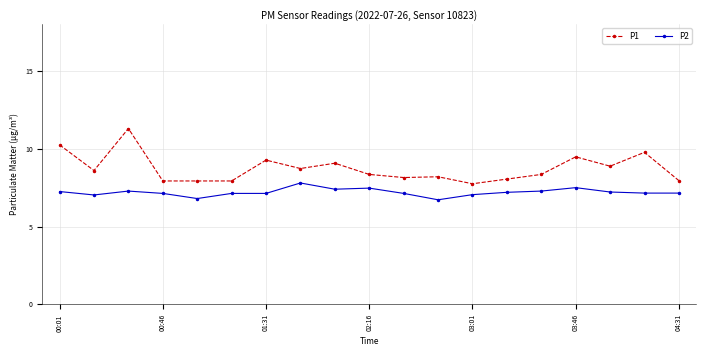

Which series has the widest spread of values?

P1